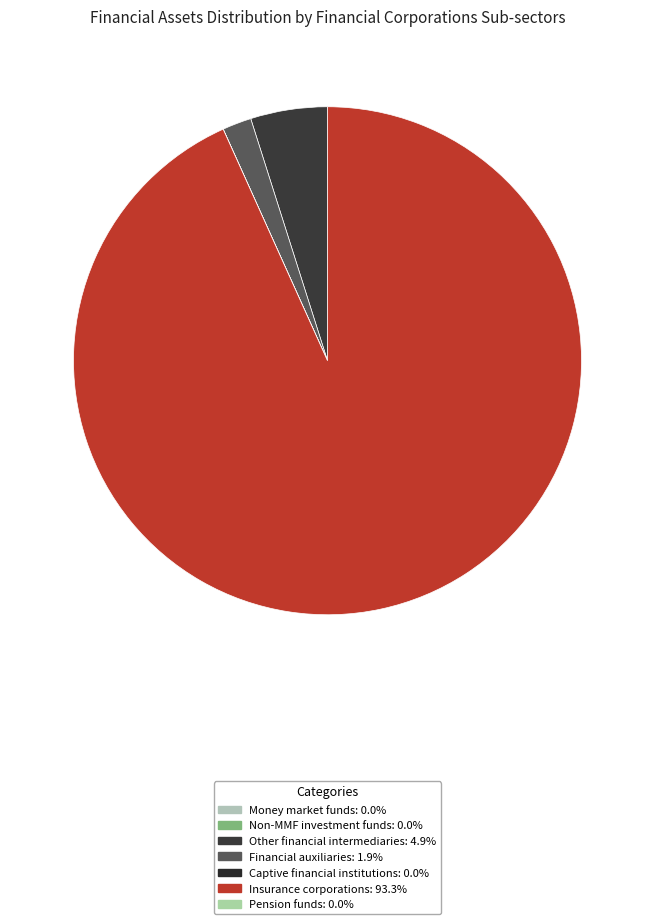

What is the smallest slice in the pie chart?

Money market funds